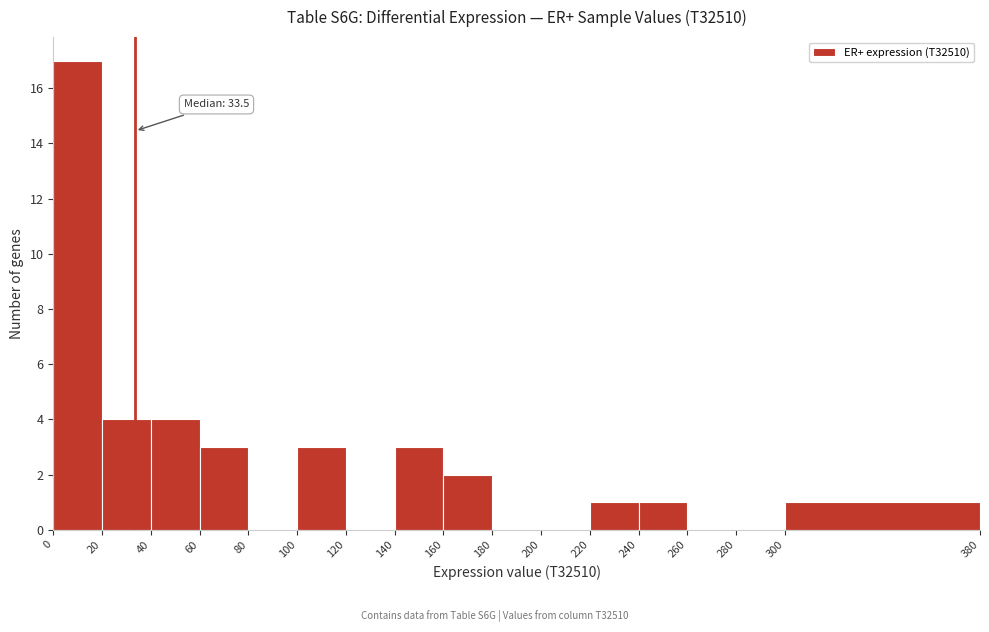

Over which range of the x-axis is the bar tallest?

0 to 20